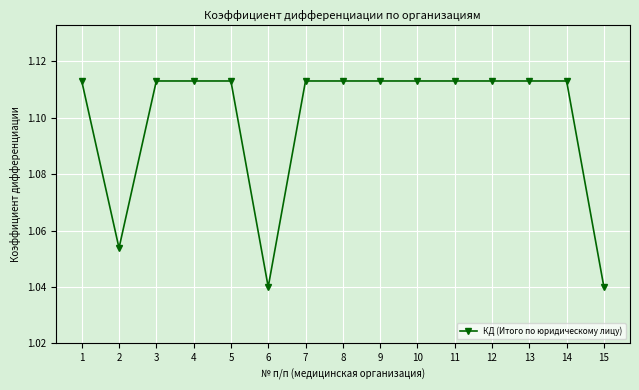

How many values are between 1 and 2?

15